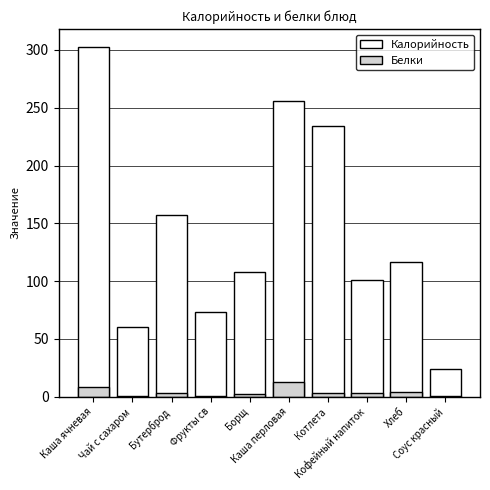

Where is Калорийность nearest to the value 163?

Бутерброд